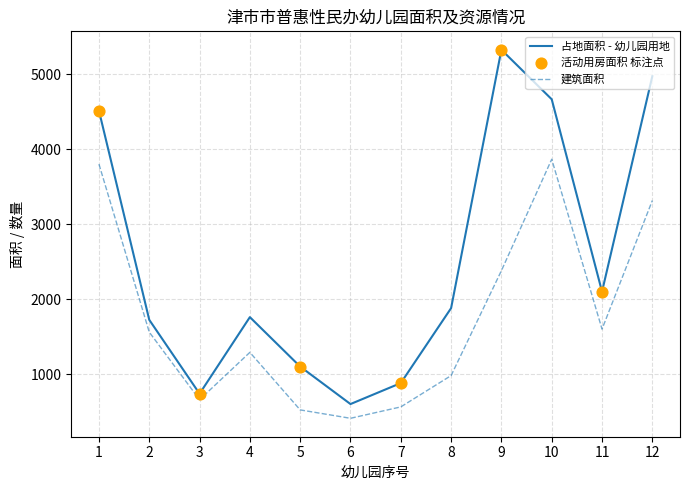

Which series has the largest total across all categories?

占地面积 - 幼儿园用地